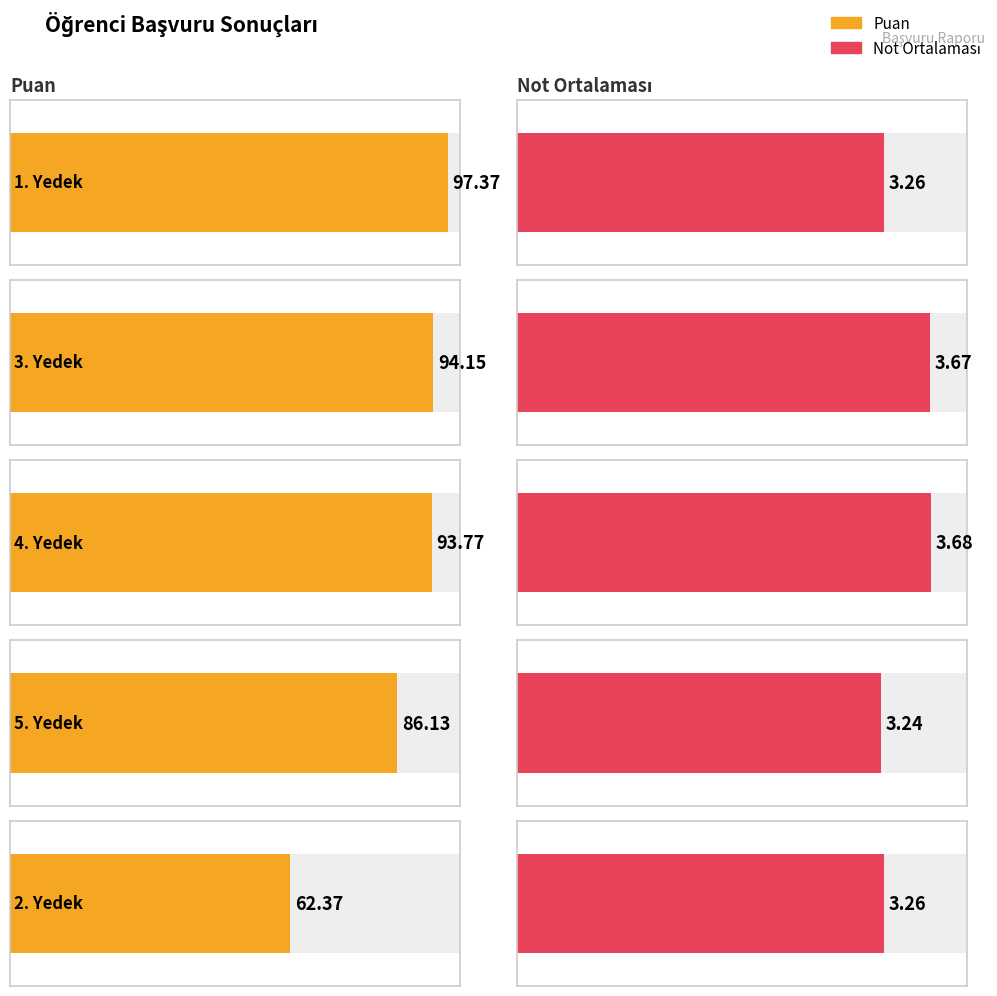

True or false: Not Ortalaması has a value of 1.0 at 2. Yedek.

False